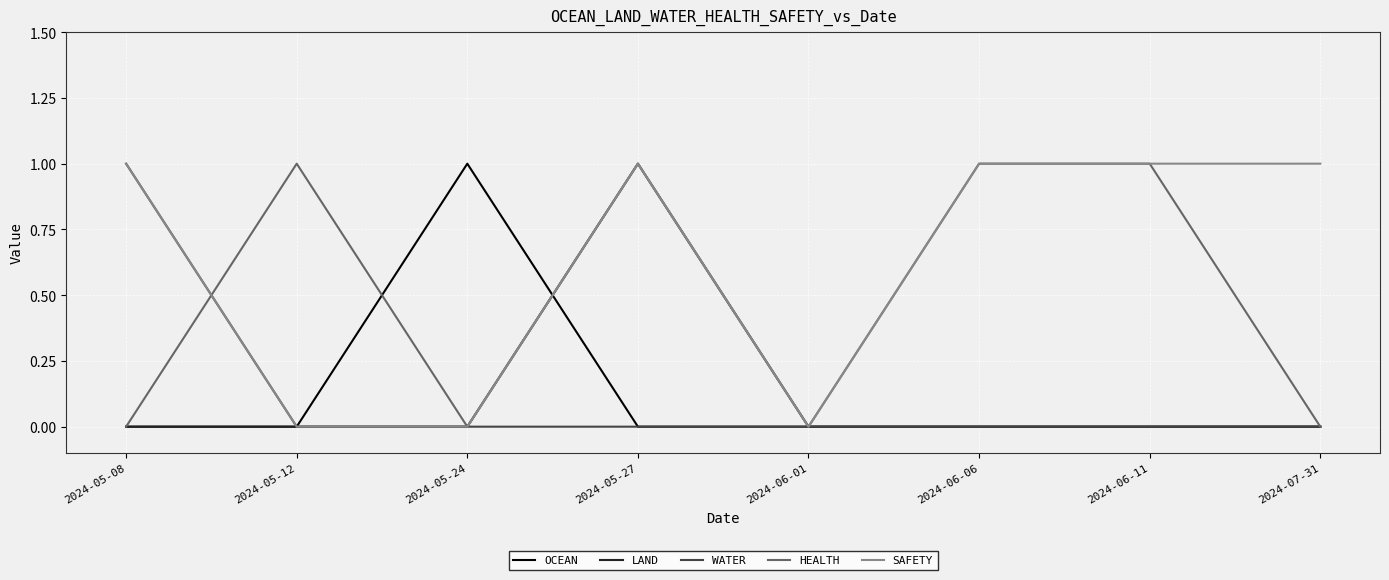

What position from the left is 2024-06-06?

6